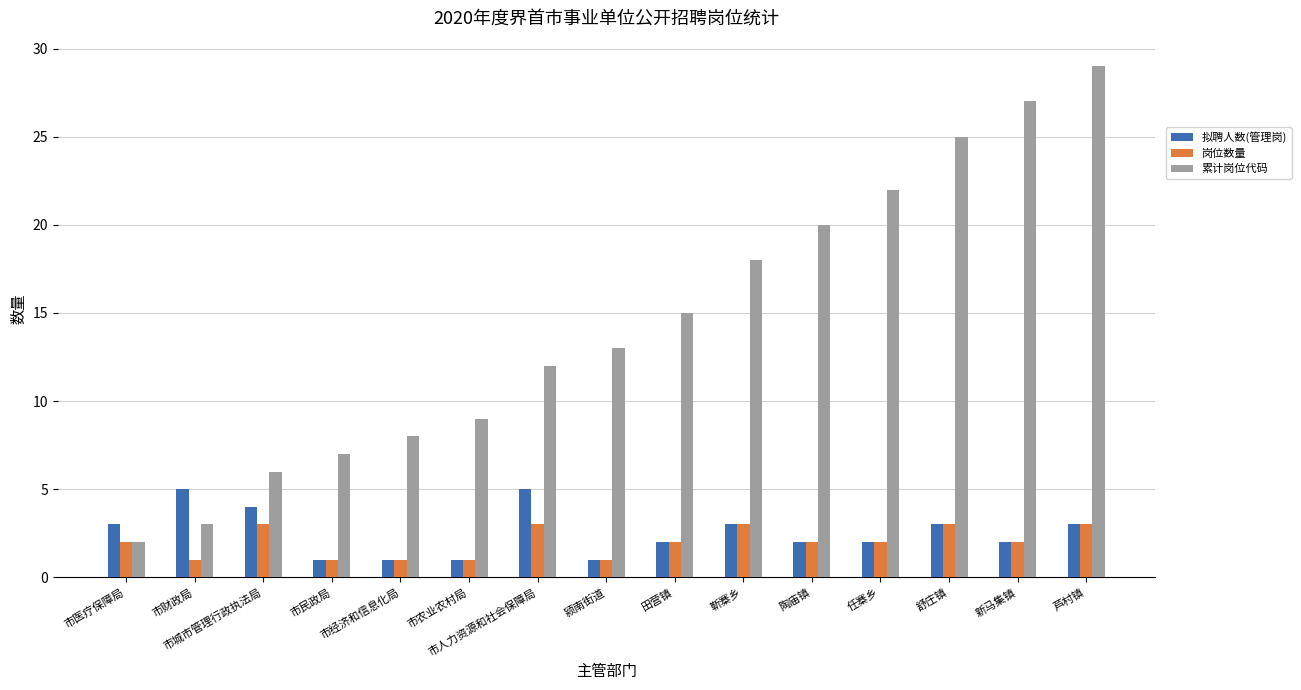

What is the maximum value shown in the chart?

29